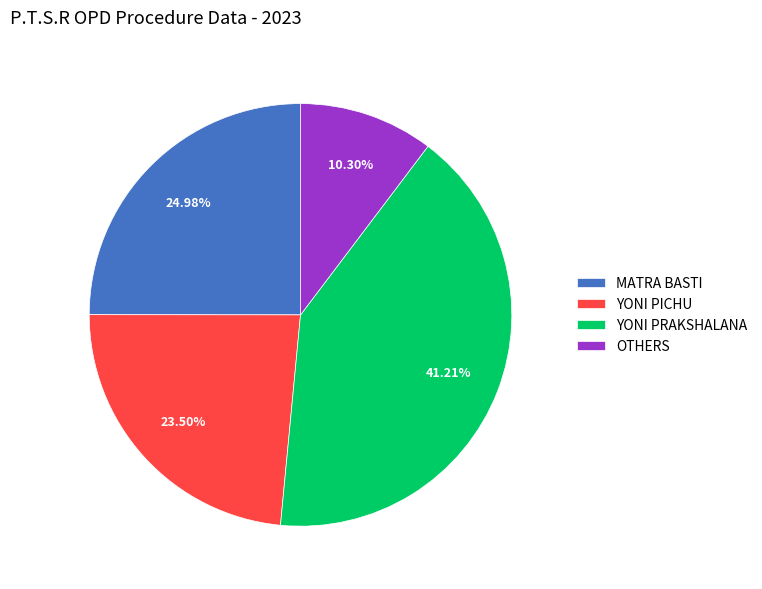

Is YONI PICHU the majority of the pie?

No